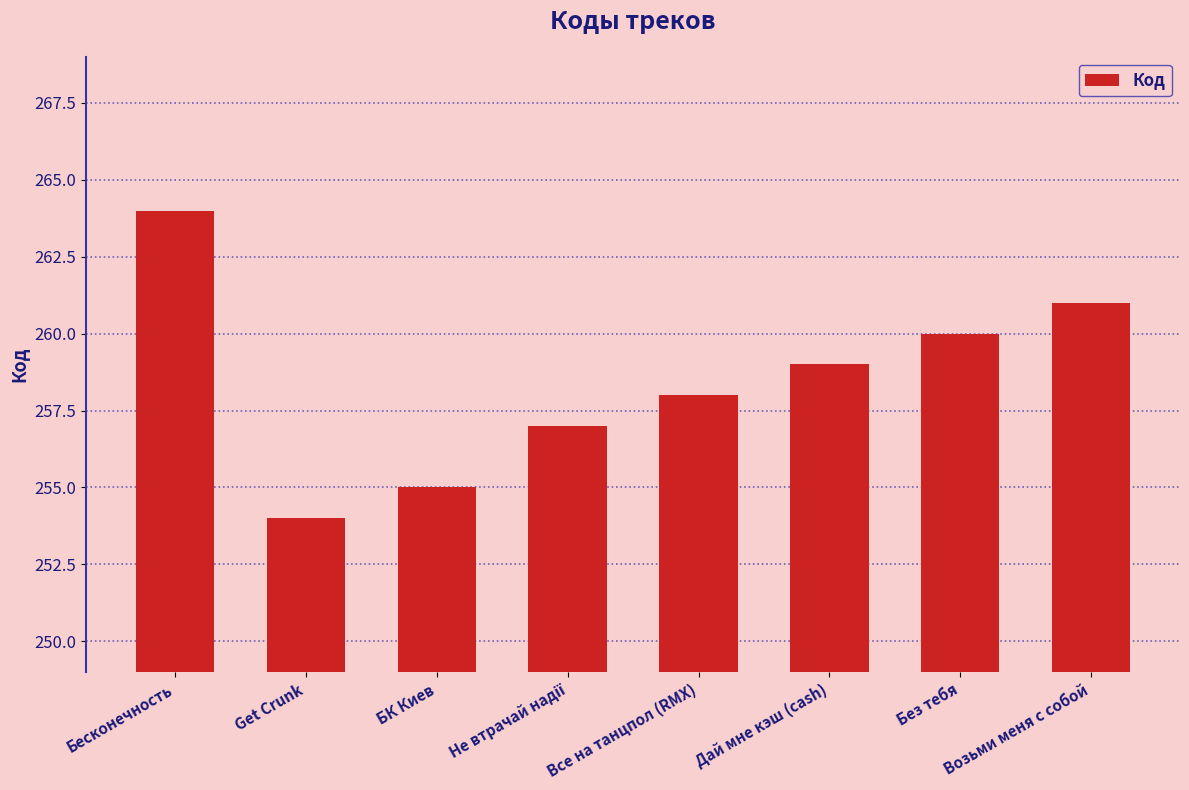

What position from the left is Без тебя?

7